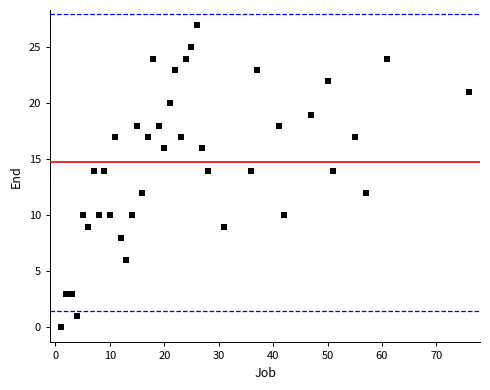

What is the range of Y values (max minus min)?

27